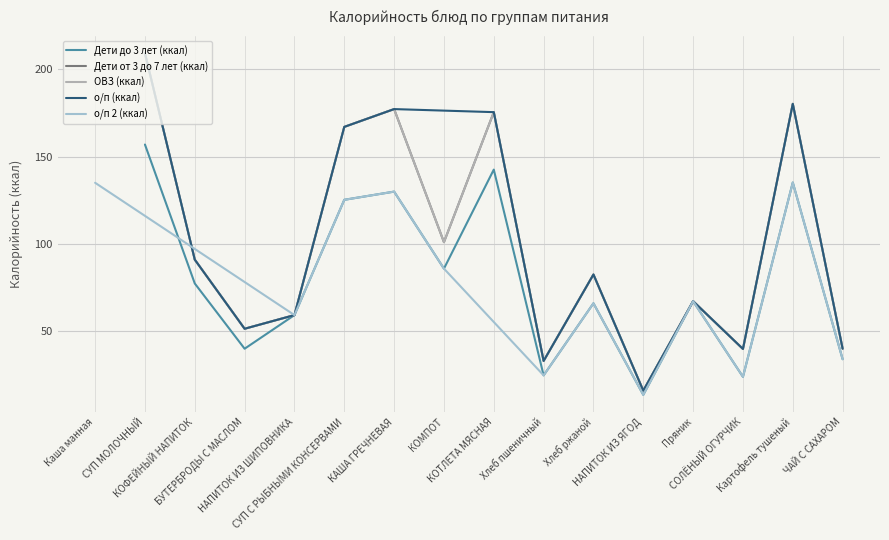

At which category is the sum across all series the highest?

Картофель тушеный